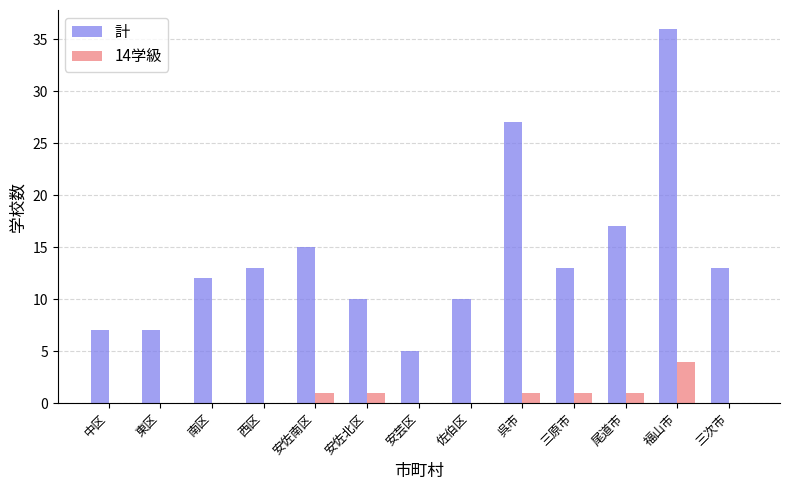

Does the chart contain stacked bars?

No